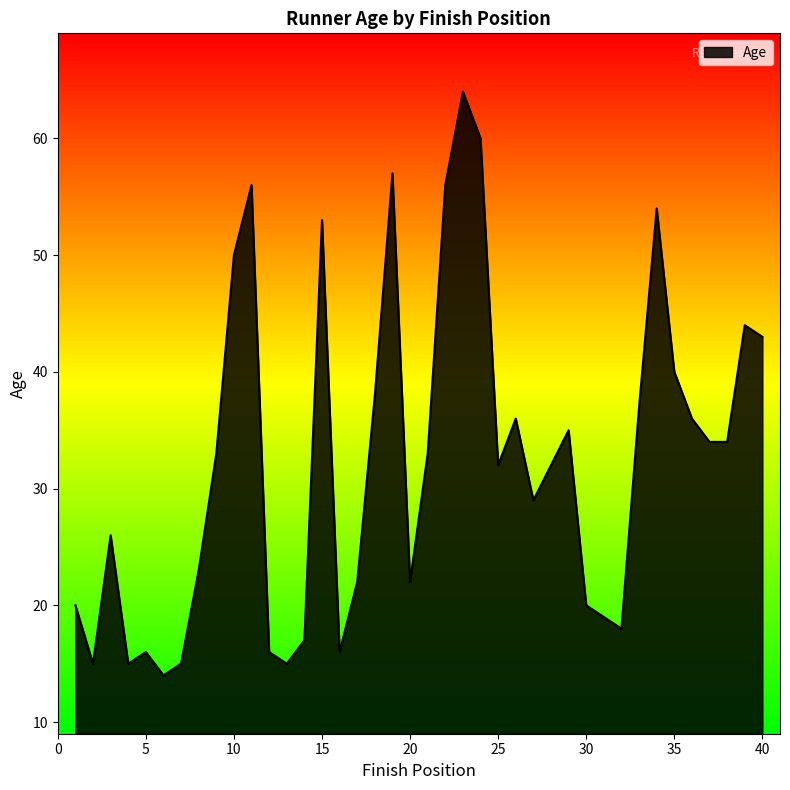

What is the maximum value shown in the chart?

64